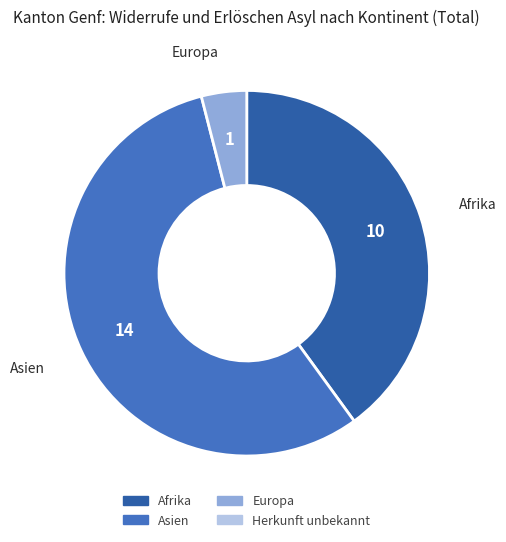

Does any single category account for the majority?

Yes